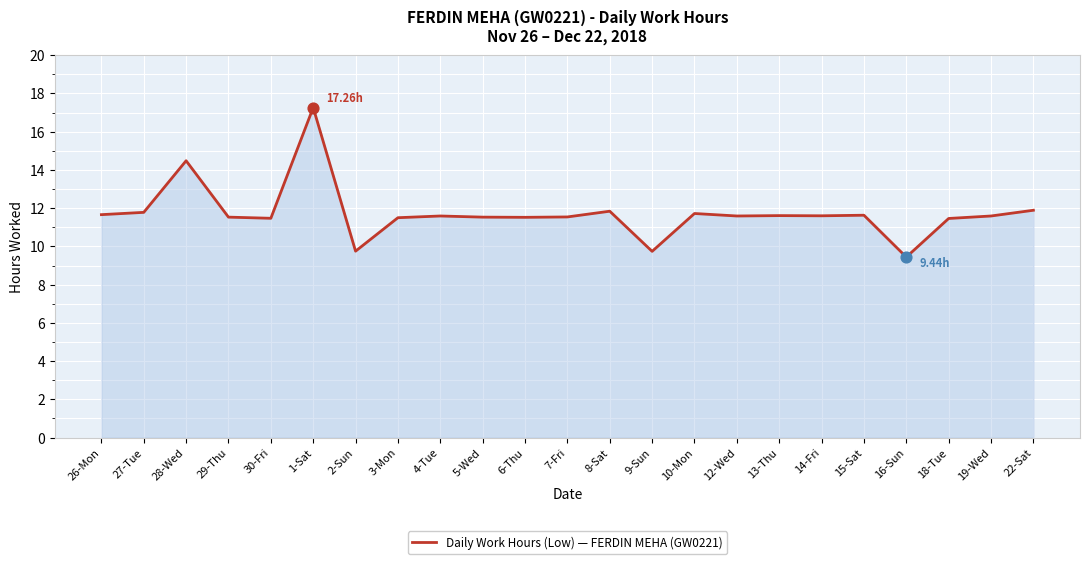

What is the change in value from 9-Sun to 13-Thu?

+1.9